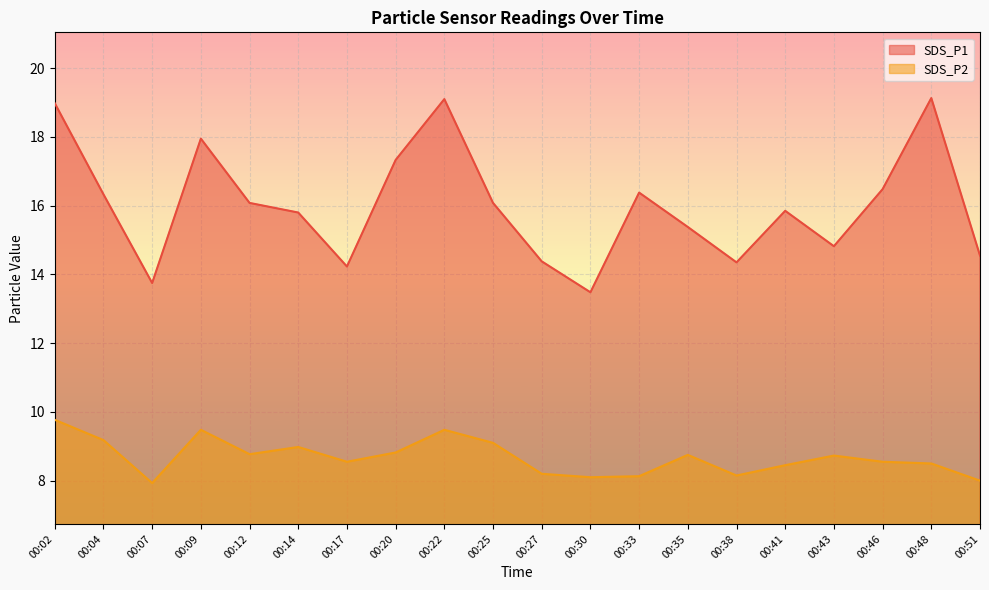

List the labels in order of SDS_P2 value, smallest first.

00:07, 00:51, 00:30, 00:33, 00:38, 00:27, 00:41, 00:48, 00:17, 00:46, 00:43, 00:35, 00:12, 00:20, 00:14, 00:25, 00:04, 00:09, 00:22, 00:02